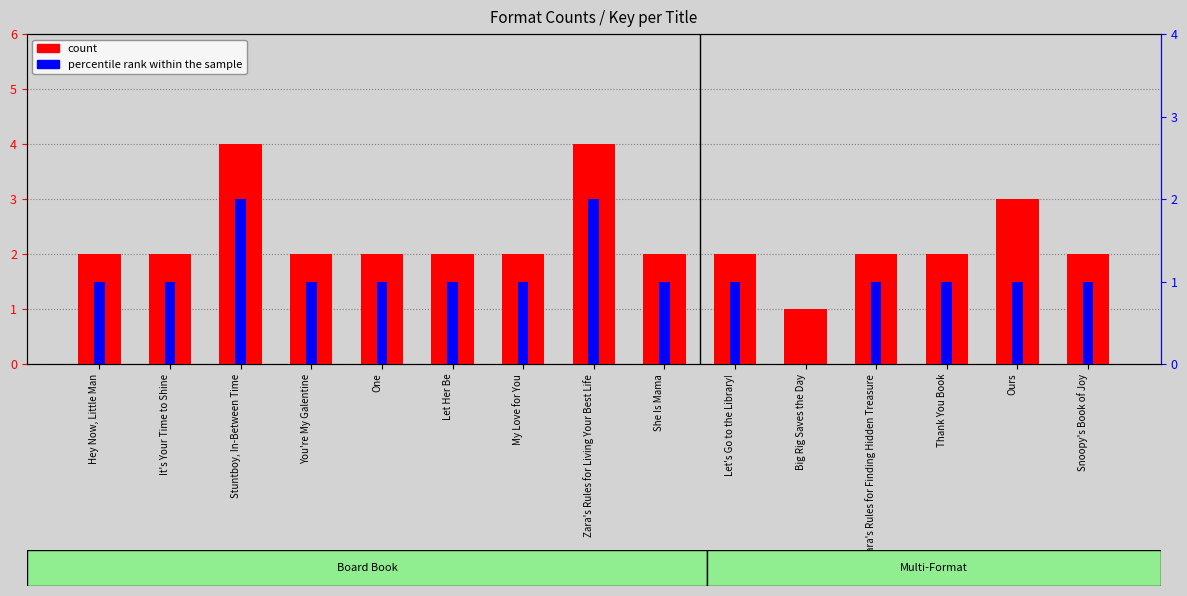

List the series in order of their overall mean, highest first.

count, percentile rank within the sample